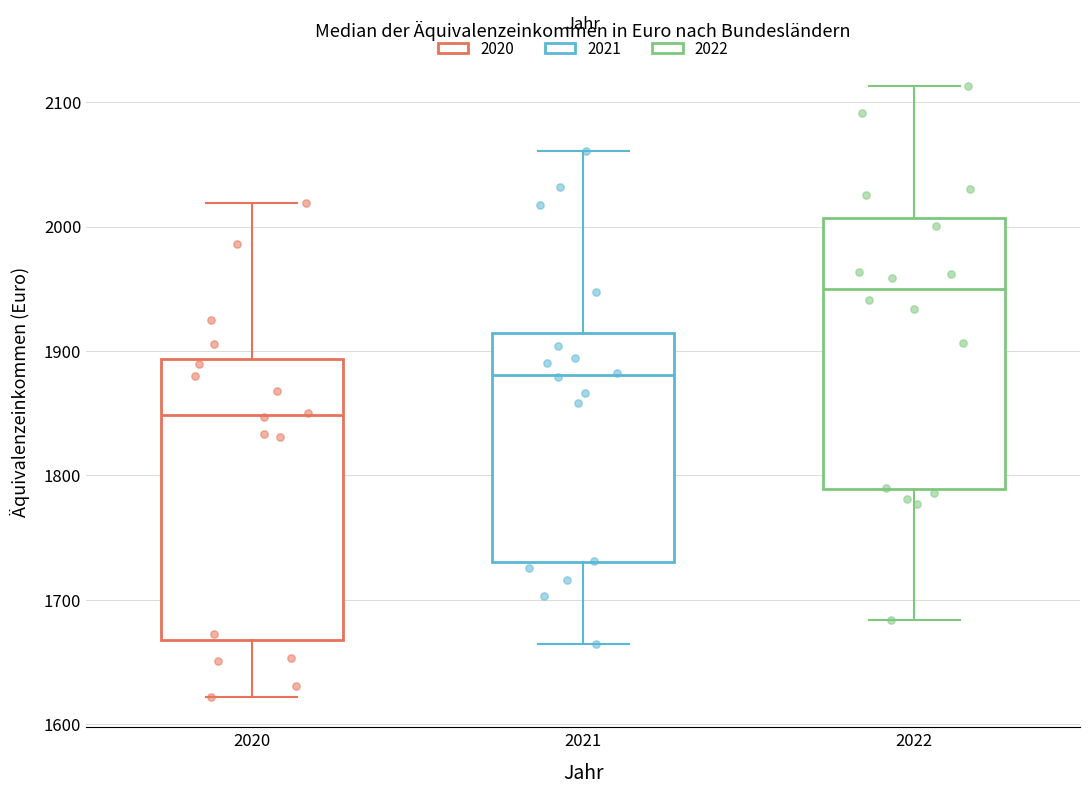

Reading left to right, transcribe this box plot: for each box, give where its median line is, the range the box spans, and where its two whiskers end, as read against the y-axis. The values are not printed on the chart, so give them approximately, as read against the axis.

2020: median 1850, box 1670 to 1890, whiskers 1620 to 2020
2021: median 1880, box 1730 to 1910, whiskers 1660 to 2060
2022: median 1950, box 1790 to 2010, whiskers 1680 to 2110